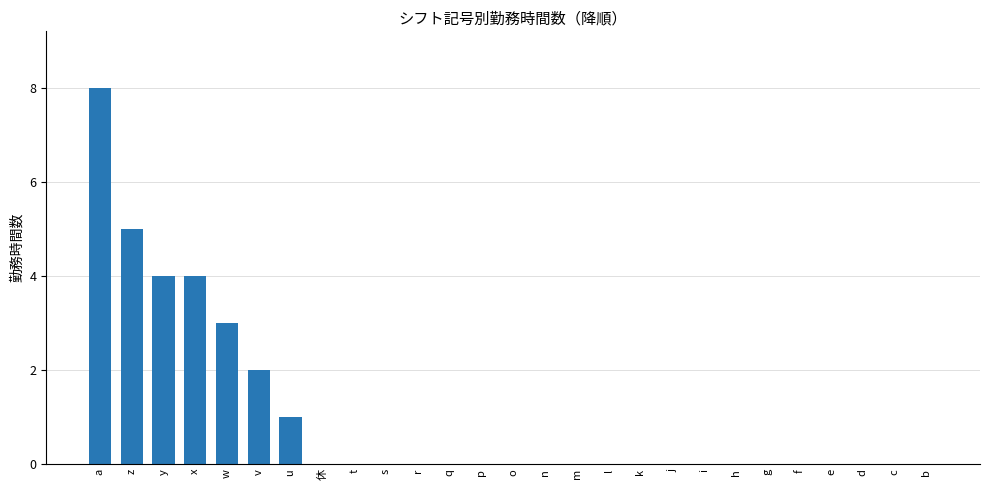

Read the value at x.

4